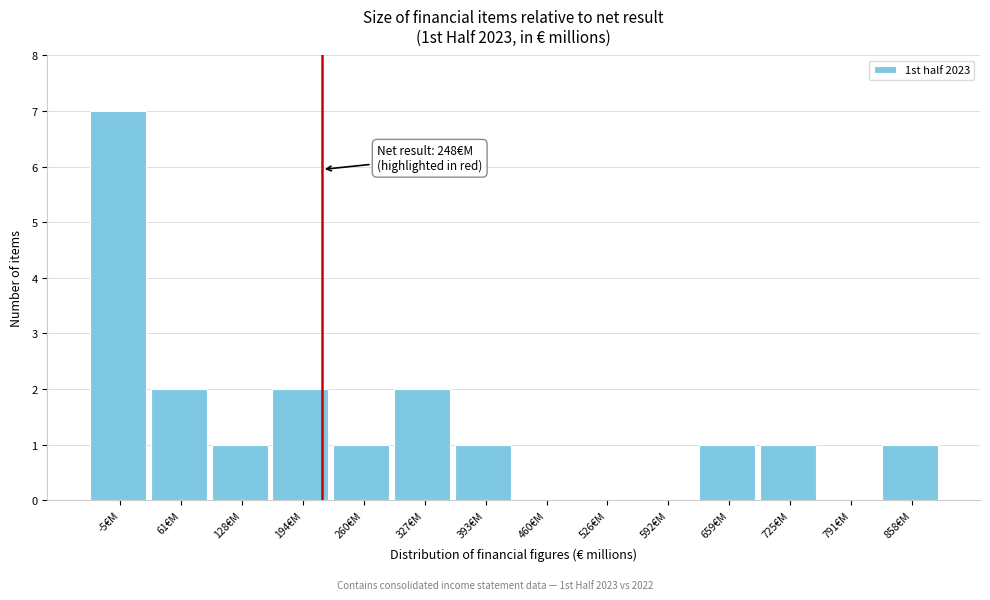

Reading left to right, transcribe all the data shown in this chart.

-5€M=7	61€M=2	128€M=1	194€M=2	260€M=1	327€M=2	393€M=1	460€M=0	526€M=0	592€M=0	659€M=1	725€M=1	791€M=0	858€M=1